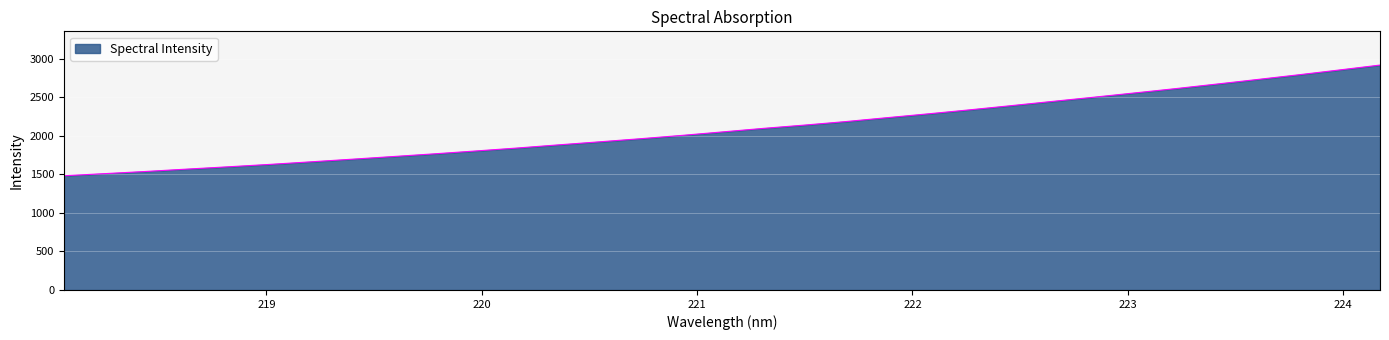

What is the greatest value displayed?

2918.2